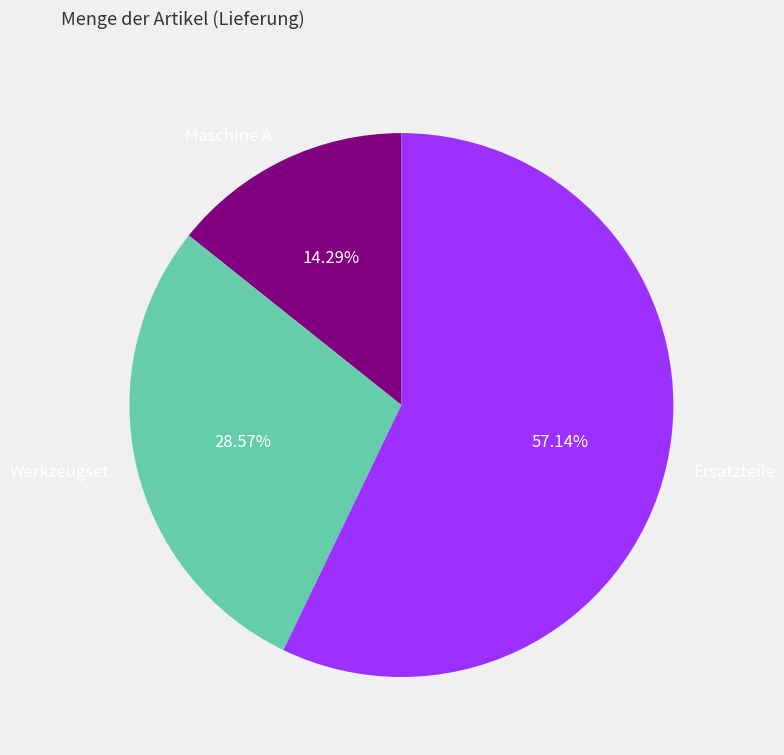

Which slice is the largest?

Ersatzteile